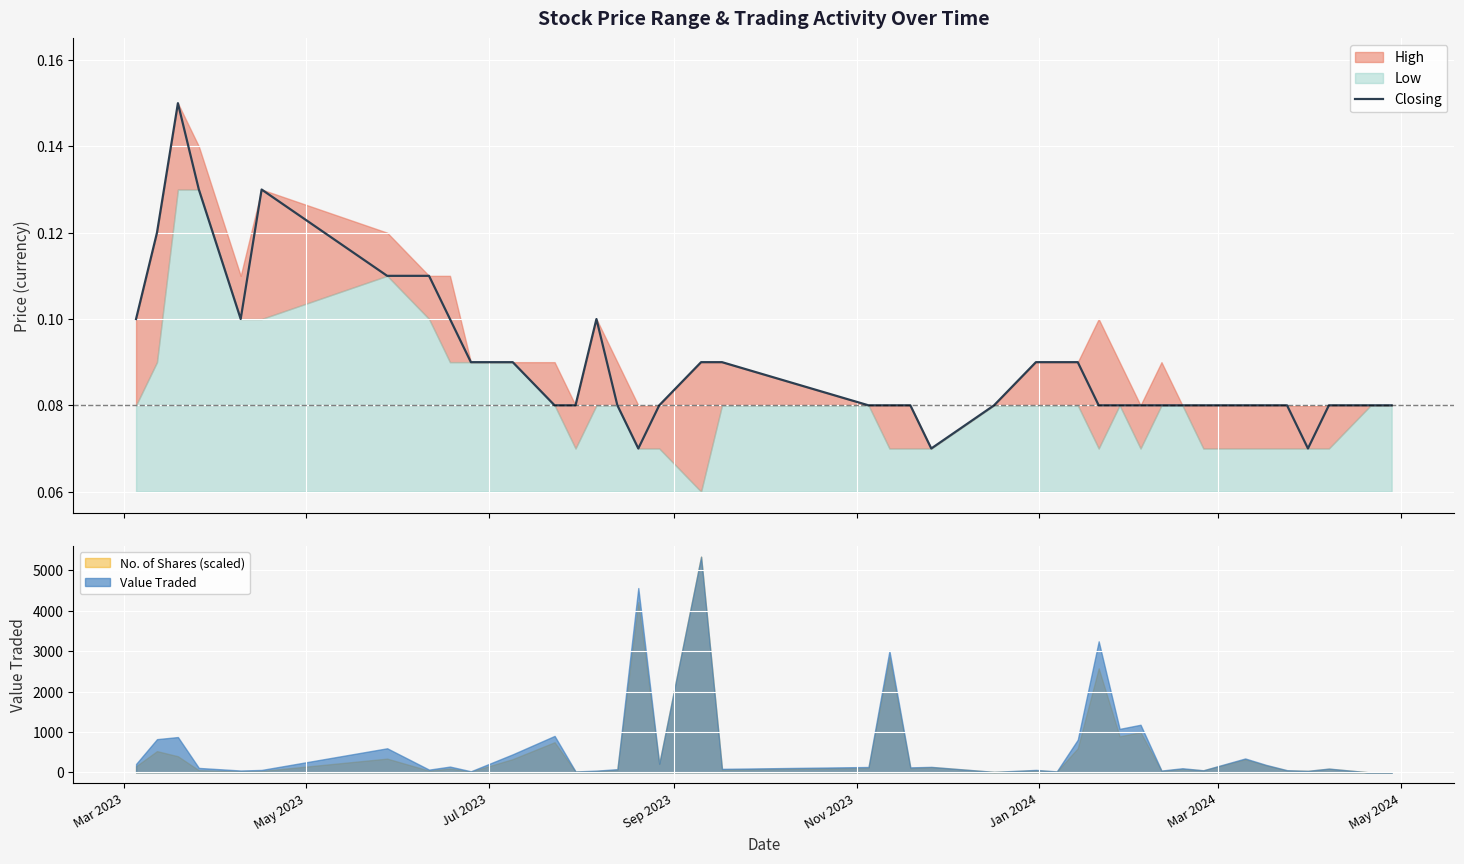

What is the maximum value for Value Traded?

5341.0